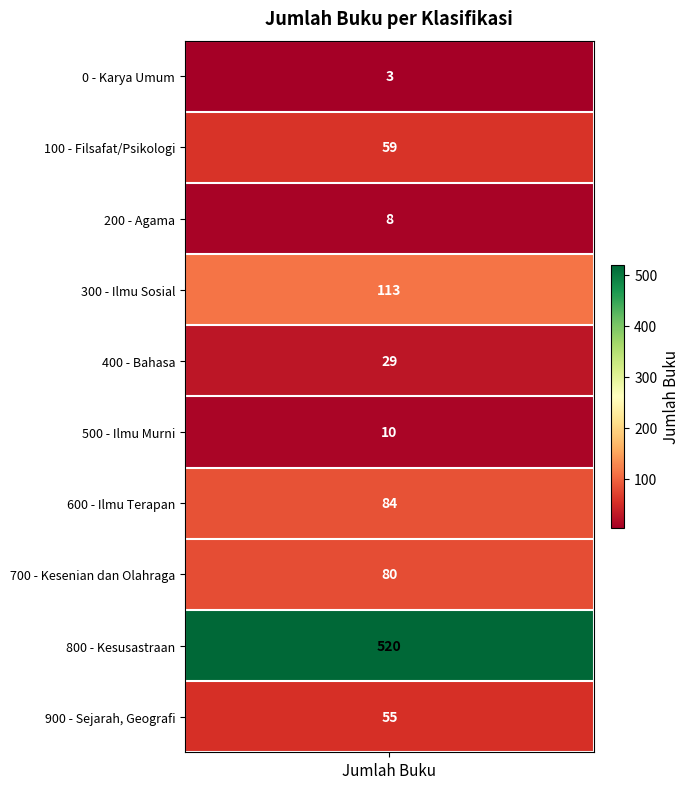

List the labels in order of value, largest first.

Kesusastraan, Ilmu Sosial, Ilmu Terapan, Kesenian dan Olahraga, Filsafat/Psikologi, Sejarah, Geografi, Bahasa, Ilmu Murni, Agama, Karya Umum